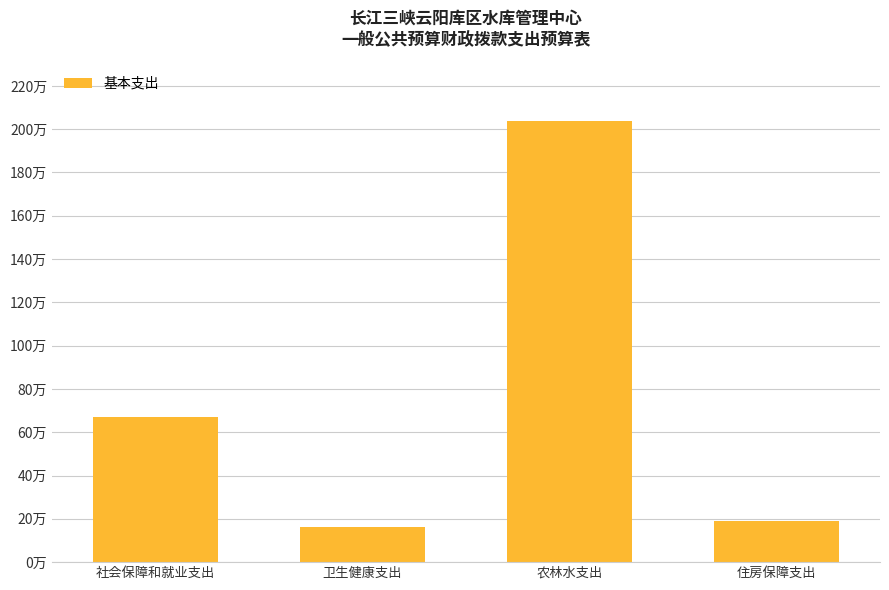

Does the chart contain any negative values?

No